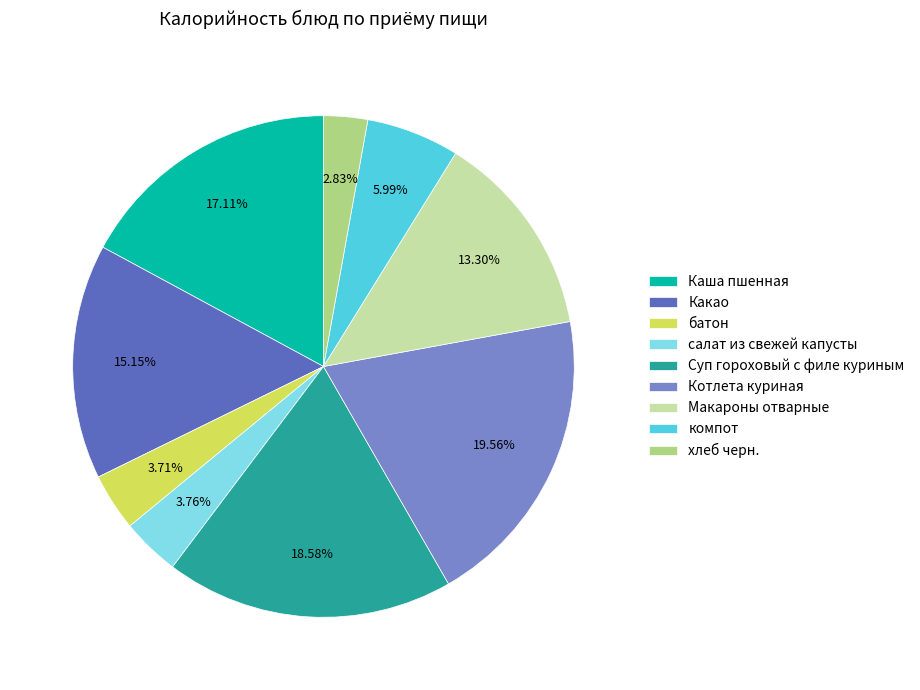

Which category has the biggest portion of the pie?

Котлета куриная